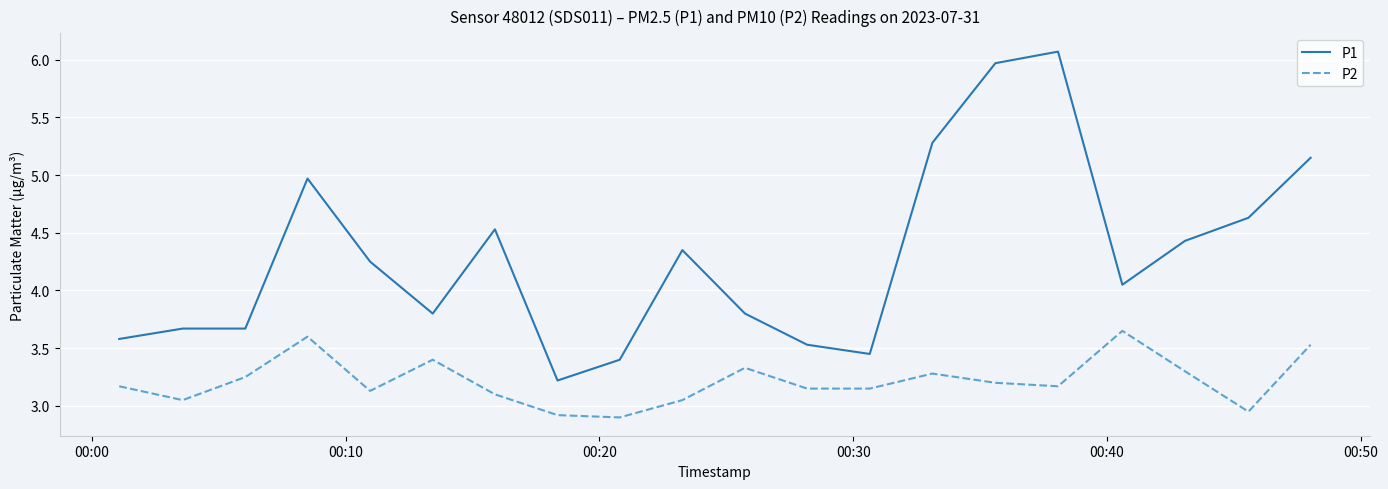

True or false: P2 and P1 intersect in this chart.

False